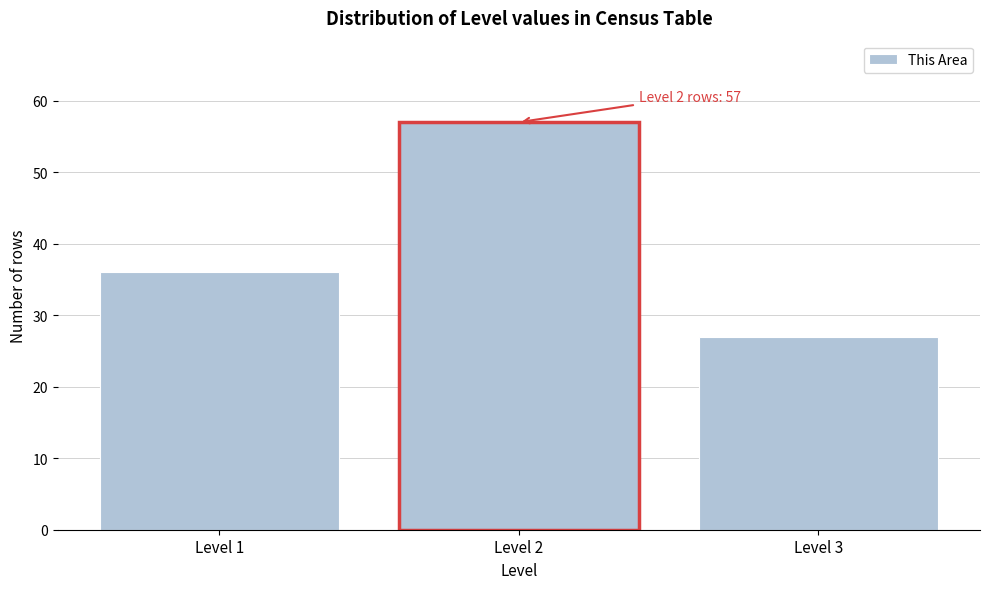

Reading left to right, transcribe all the data shown in this chart.

36	57	27